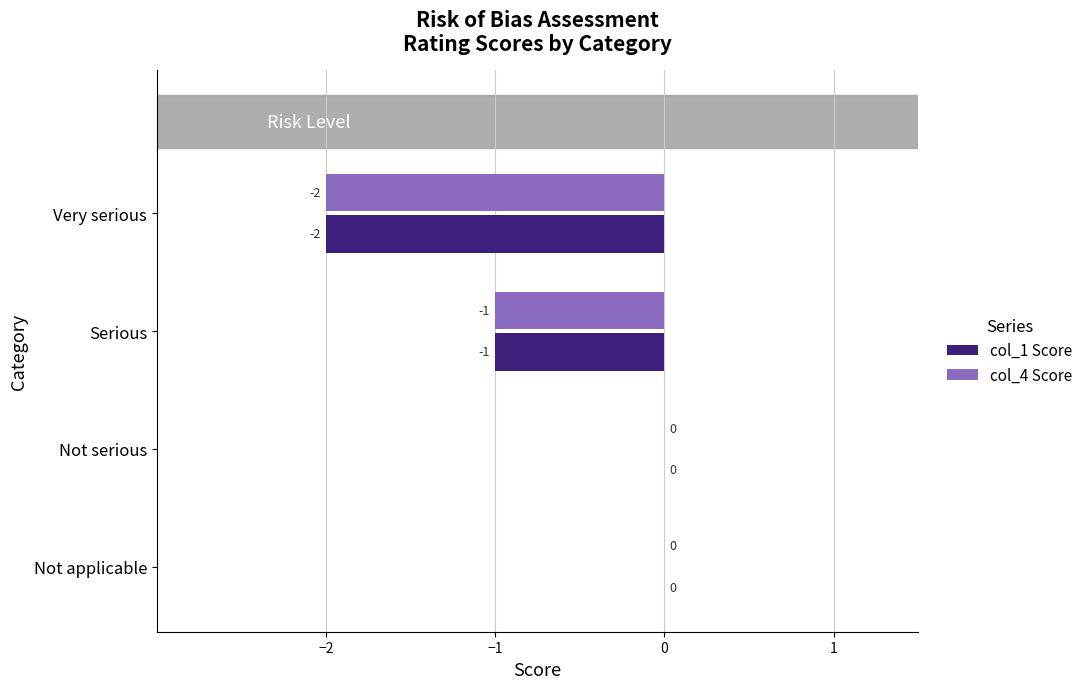

Is it true that col_4 Score equals -2 at Very serious?

True